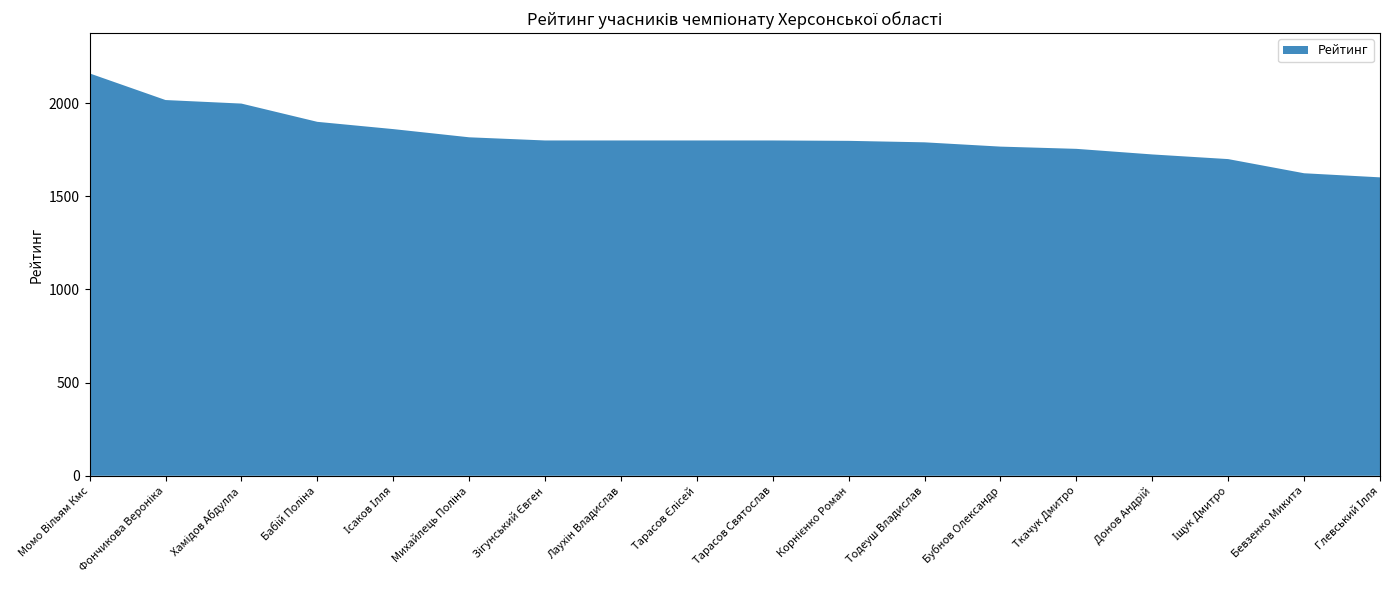

Reading left to right, what are all the values shown in this chart?

Момо Вільям Кмс=2160	Фончикова Вероніка=2017	Хамідов Абдулла=1998	Бабій Поліна=1900	Ісаков Ілля=1861	Михайлець Поліна=1817	Зігунський Євген=1800	Лаухін Владислав=1800	Тарасов Єлісей=1800	Тарасов Святослав=1800	Корнієнко Роман=1798	Тодеуш Владислав=1790	Бубнов Олександр=1767	Ткачук Дмитро=1755	Донов Андрій=1725	Іщук Дмитро=1700	Бевзенко Микита=1624	Глевський Ілля=1602